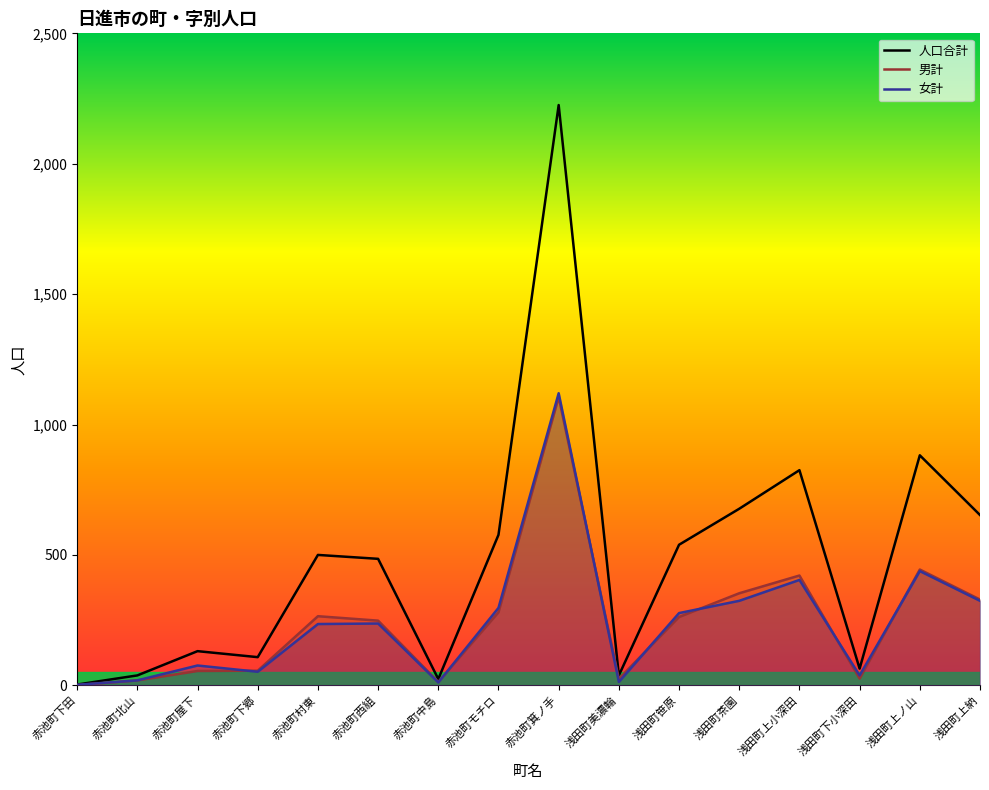

What is the total value across all series at 赤池町村東?

1000